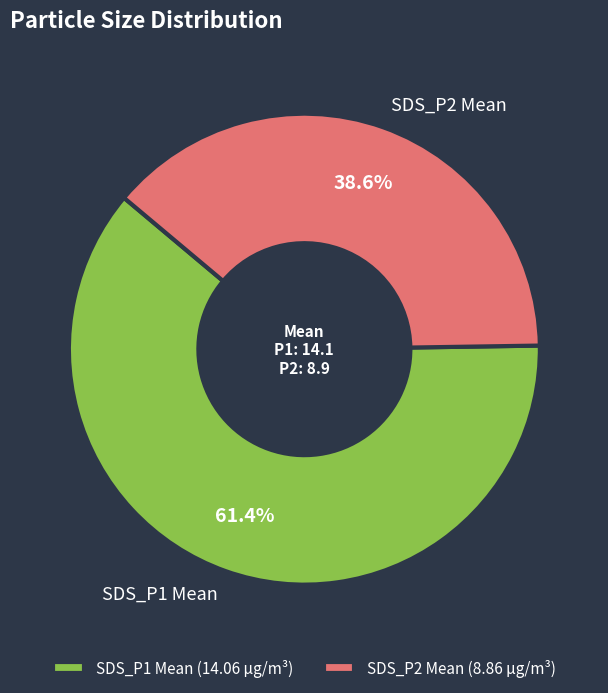

What percentage do SDS_P1 Mean and SDS_P2 Mean together represent?

100.0%